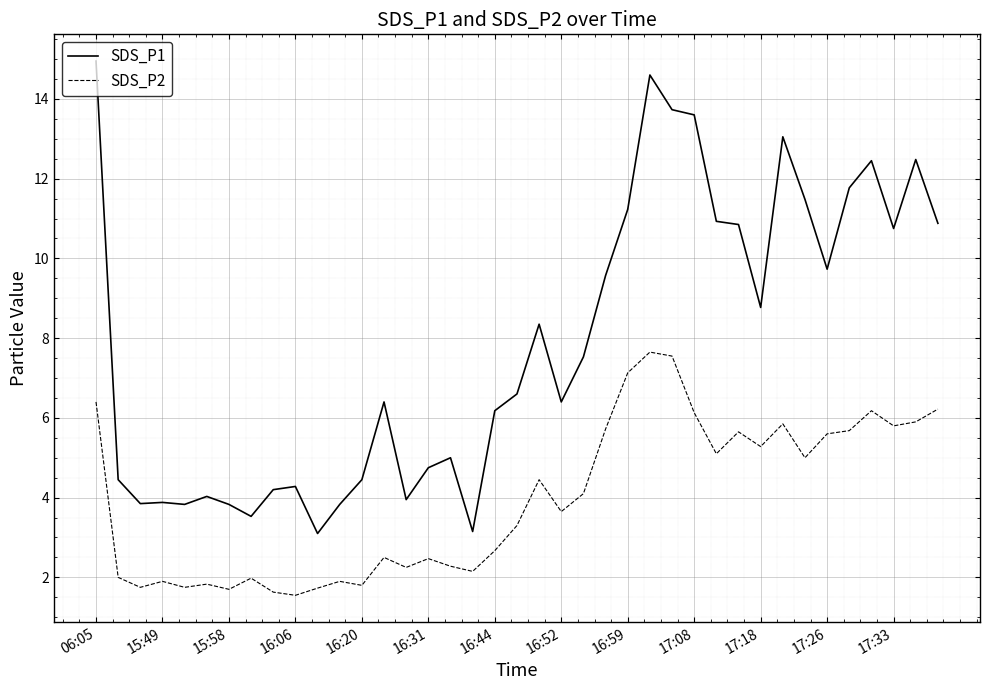

True or false: SDS_P1 and SDS_P2 cross at least once.

False